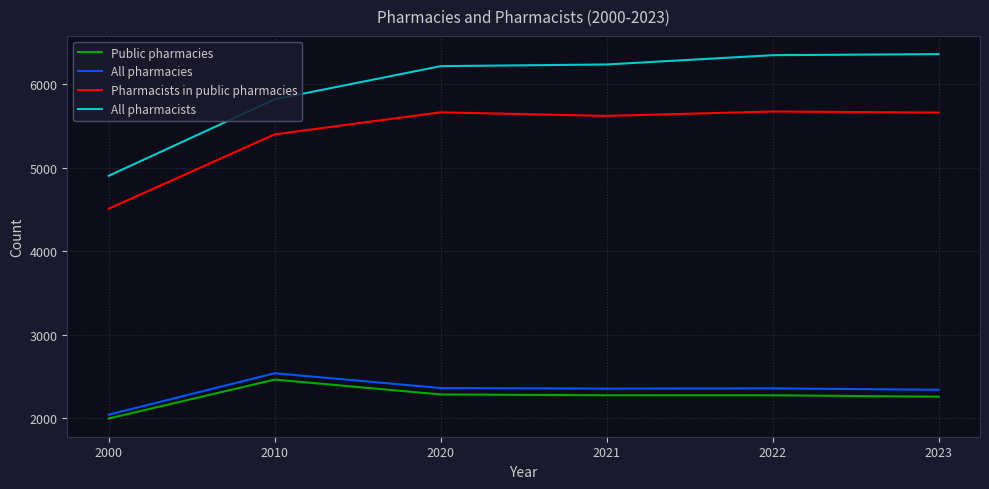

Where is the first local minimum for Pharmacists in public pharmacies?

2021